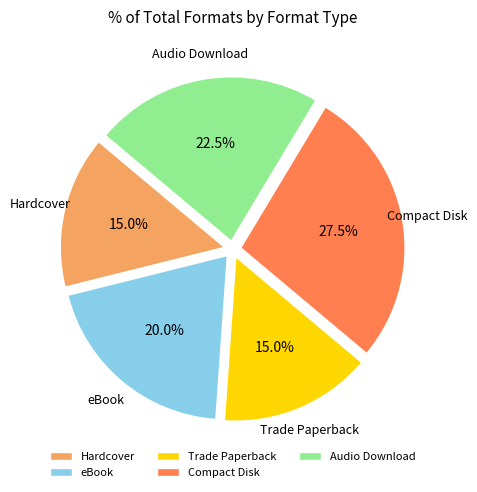

Which slice is the largest?

Compact Disk